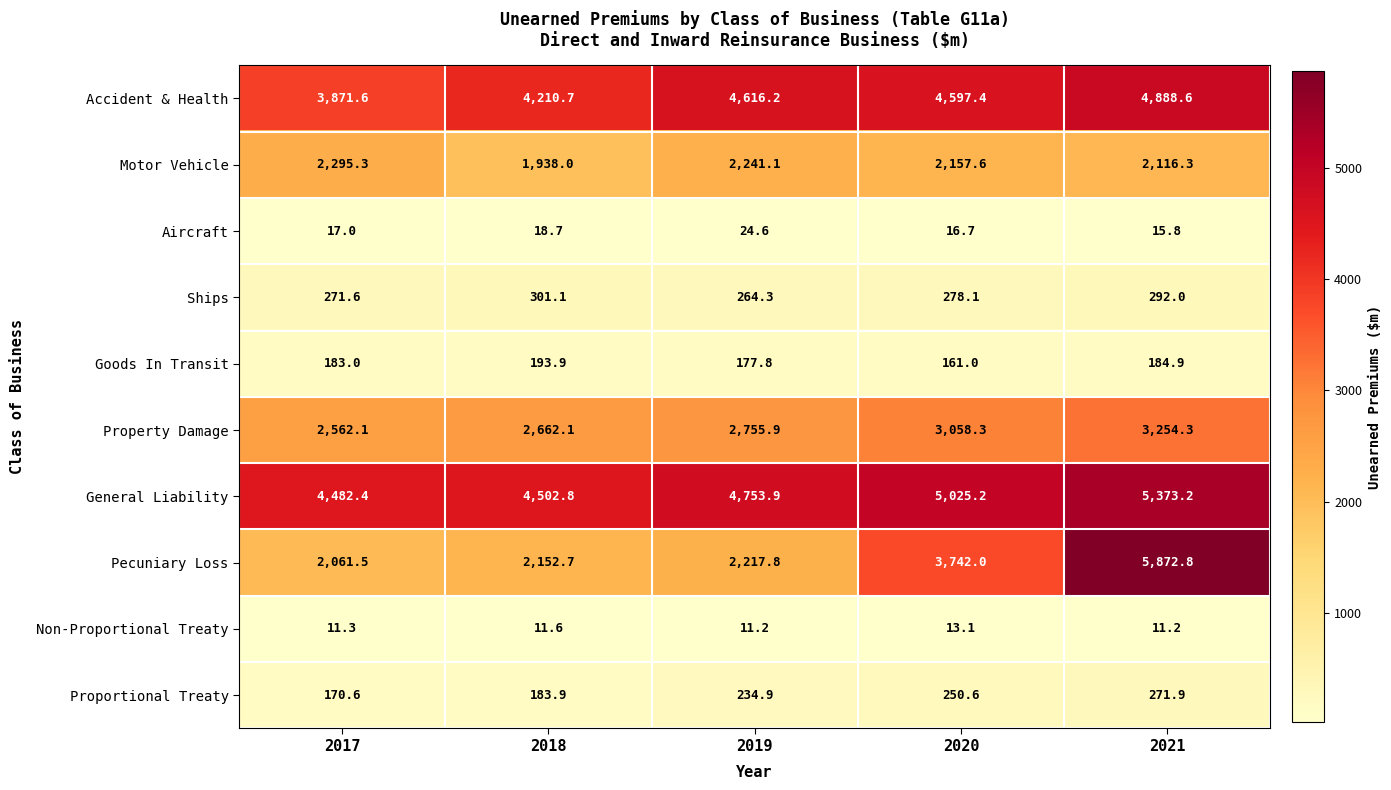

What is the difference between the Accident & Health values at 2019 and 2018?

405.5